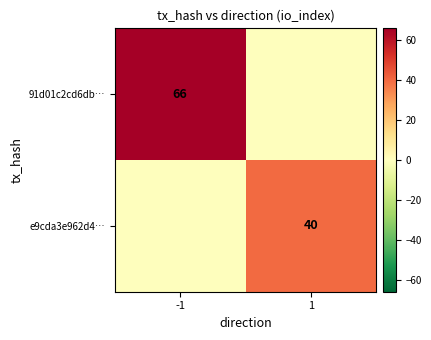

How many positive values does the 91d01c2cd6db… series have?

1